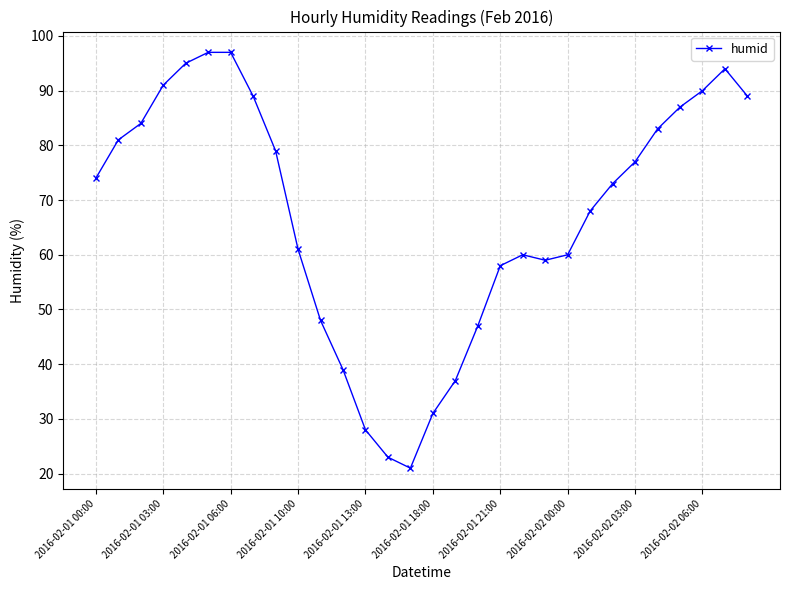

What is the value of the 2nd point from the left?

81